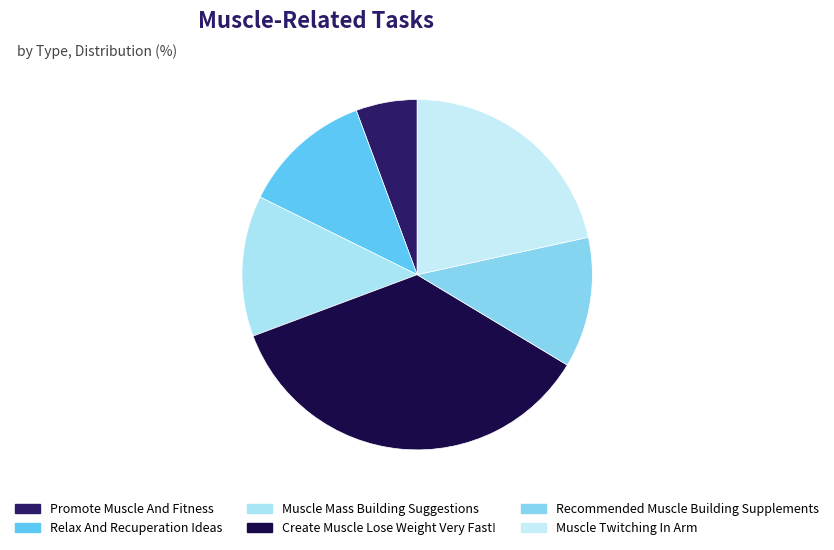

What portion of the pie excludes Create Muscle Lose Weight Very Fast!?

64.3%